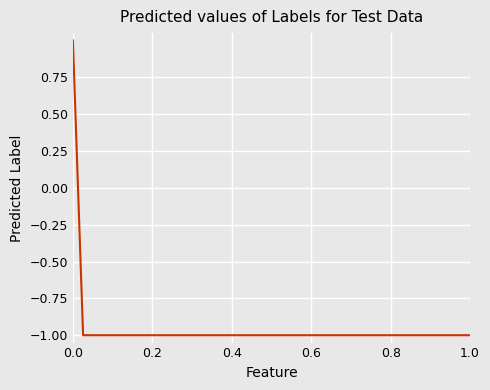

Is it true that the value at 1.0 is -2?

False